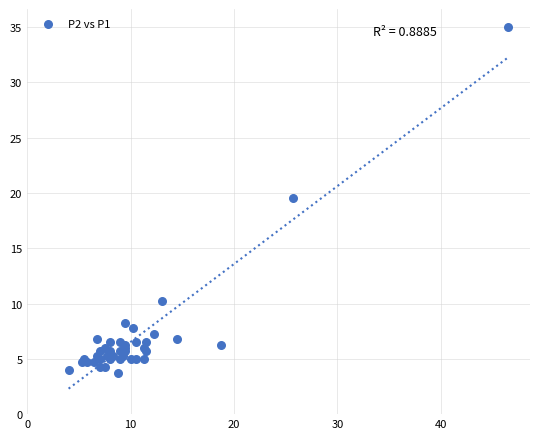

What Y value in the scatter plot is closest to 19?

19.5